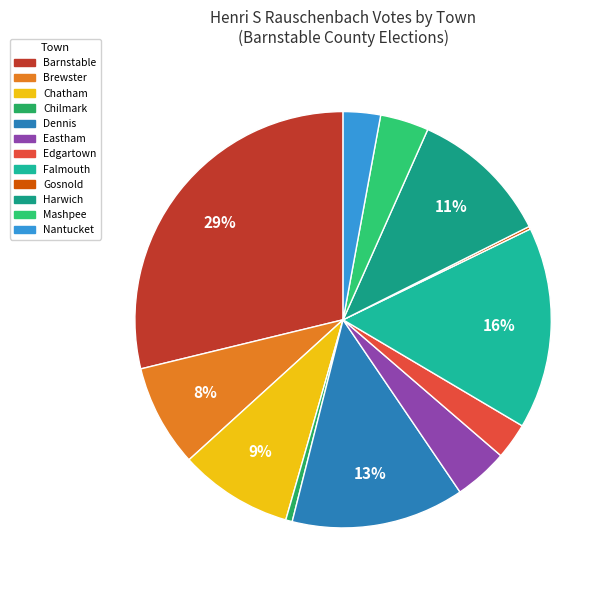

The Eastham slice represents 1% of the pie. True or false?

False